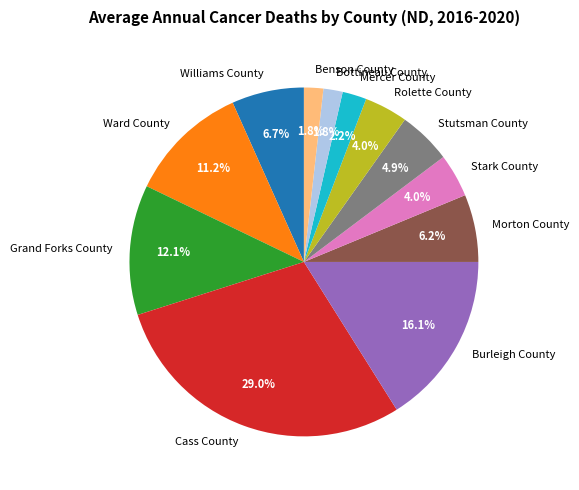

Does Rolette County represent more than half of the total?

No